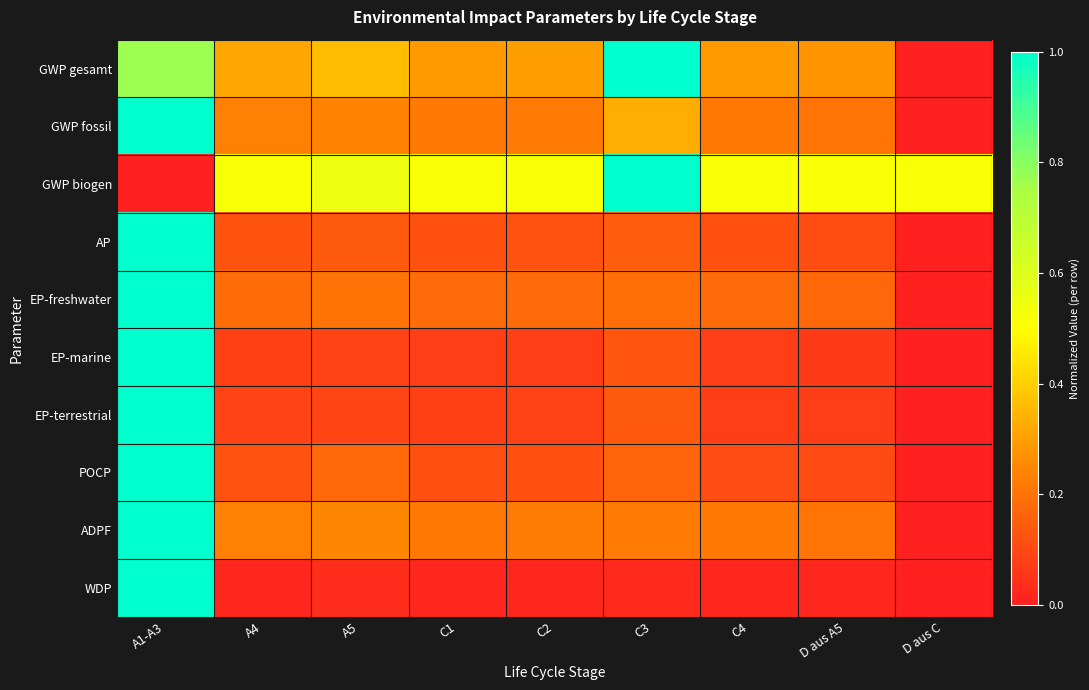

Reading left to right, extract all data points from this chart.

GWP gesamt: A1-A3=0.8	A4=0.3	A5=0.4	C1=0.3	C2=0.3	C3=1.0	C4=0.3	D aus A5=0.3	D aus C=0.0
GWP fossil: A1-A3=1.0	A4=0.2	A5=0.2	C1=0.2	C2=0.2	C3=0.3	C4=0.2	D aus A5=0.2	D aus C=0.0
GWP biogen: A1-A3=0.0	A4=0.5	A5=0.6	C1=0.5	C2=0.5	C3=1.0	C4=0.5	D aus A5=0.5	D aus C=0.5
AP: A1-A3=1.0	A4=0.1	A5=0.1	C1=0.1	C2=0.1	C3=0.1	C4=0.1	D aus A5=0.1	D aus C=0.0
EP-freshwater: A1-A3=1.0	A4=0.2	A5=0.2	C1=0.2	C2=0.2	C3=0.2	C4=0.2	D aus A5=0.2	D aus C=0.0
EP-marine: A1-A3=1.0	A4=0.1	A5=0.1	C1=0.1	C2=0.1	C3=0.1	C4=0.1	D aus A5=0.1	D aus C=0.0
EP-terrestrial: A1-A3=1.0	A4=0.1	A5=0.1	C1=0.1	C2=0.1	C3=0.1	C4=0.1	D aus A5=0.1	D aus C=0.0
POCP: A1-A3=1.0	A4=0.1	A5=0.2	C1=0.1	C2=0.1	C3=0.2	C4=0.1	D aus A5=0.1	D aus C=0.0
ADPF: A1-A3=1.0	A4=0.2	A5=0.2	C1=0.2	C2=0.2	C3=0.2	C4=0.2	D aus A5=0.2	D aus C=0.0
WDP: A1-A3=1.0	A4=0.0	A5=0.0	C1=0.0	C2=0.0	C3=0.0	C4=0.0	D aus A5=0.0	D aus C=0.0